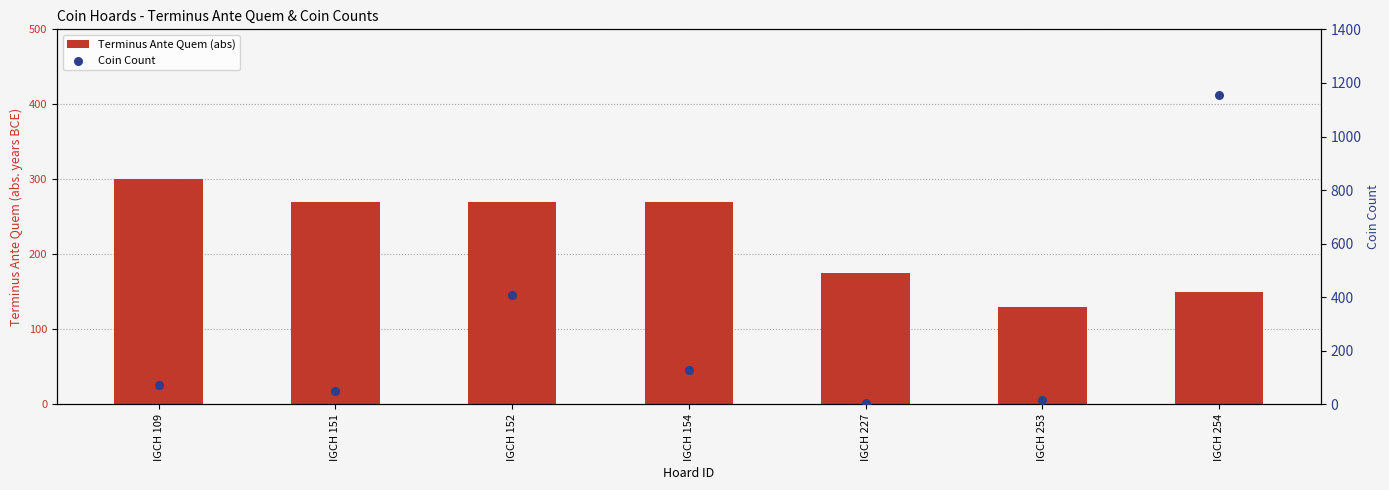

Which series has the widest spread of Y values?

Coin Count